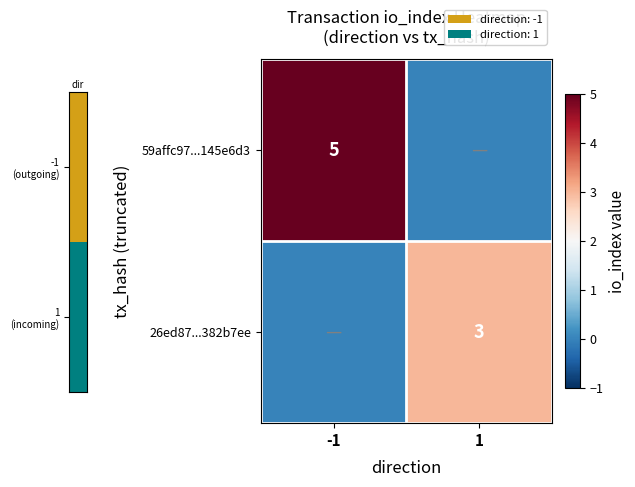

Is the value of 26ed87...382b7ee at 1 greater than the value of 59affc97...145e6d3 at -1?

No